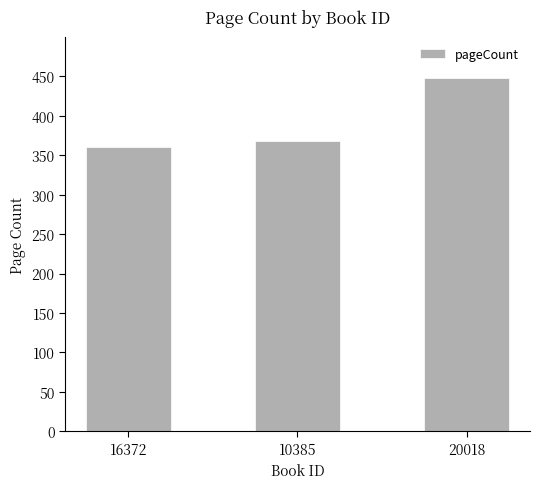

Reading right to left, extract all data points from this chart.

20018=448	10385=368	16372=360